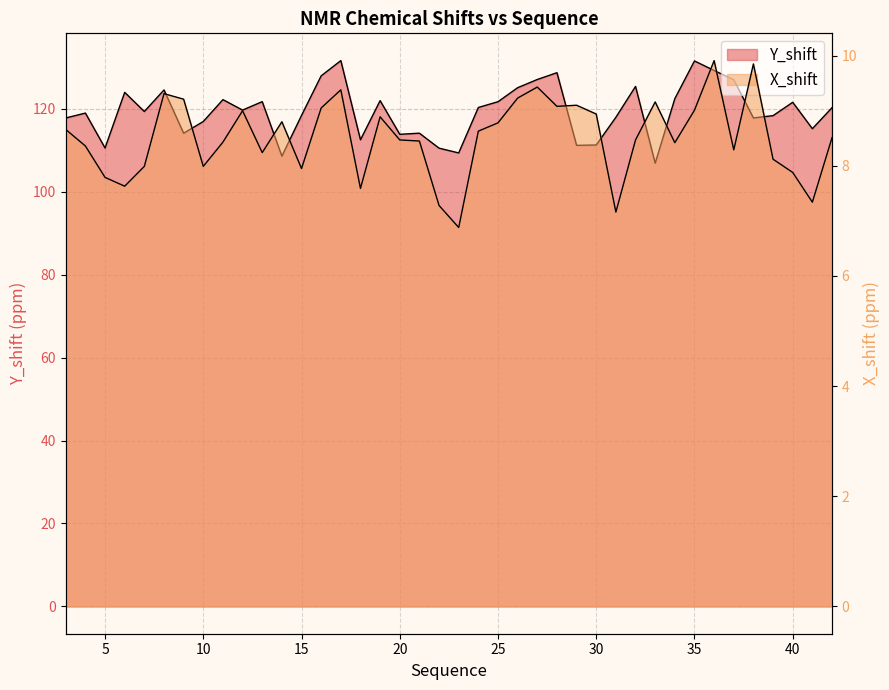

Where does the X_shift series first go above 8?

3